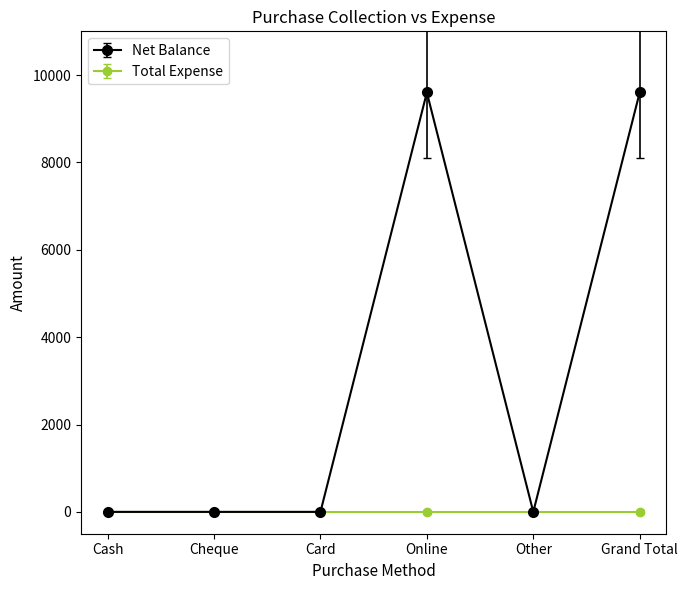

What is the maximum value shown in the chart?

9600